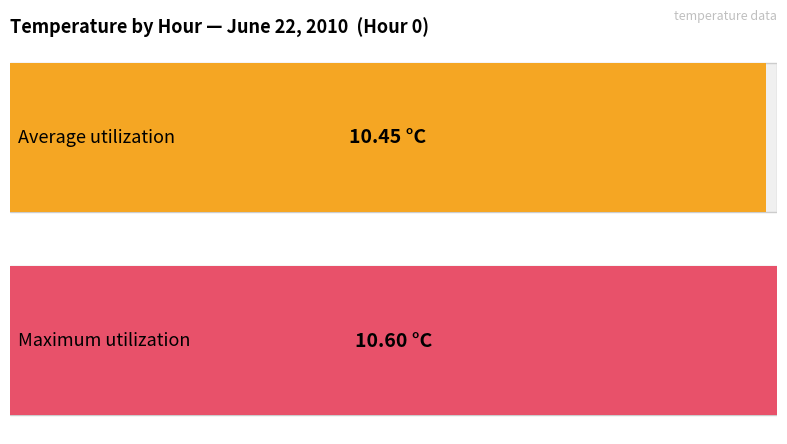

Which series has the largest range (max minus min)?

Average utilization